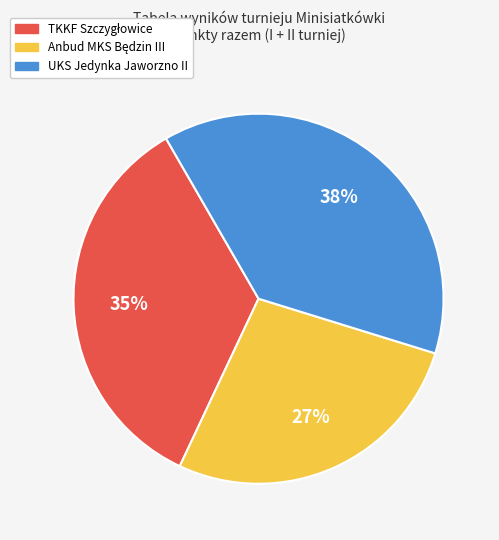

How many slices are in this pie chart?

3